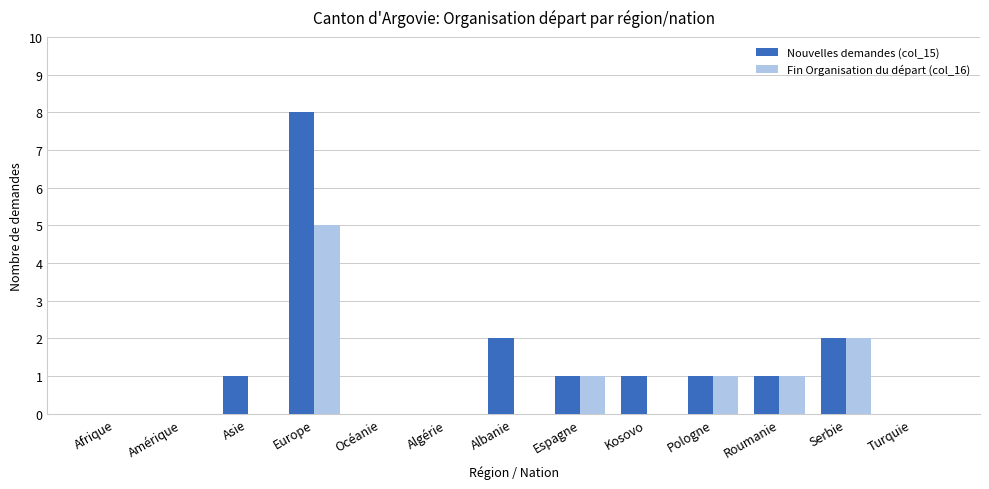

What is the total value across all series at Roumanie?

2